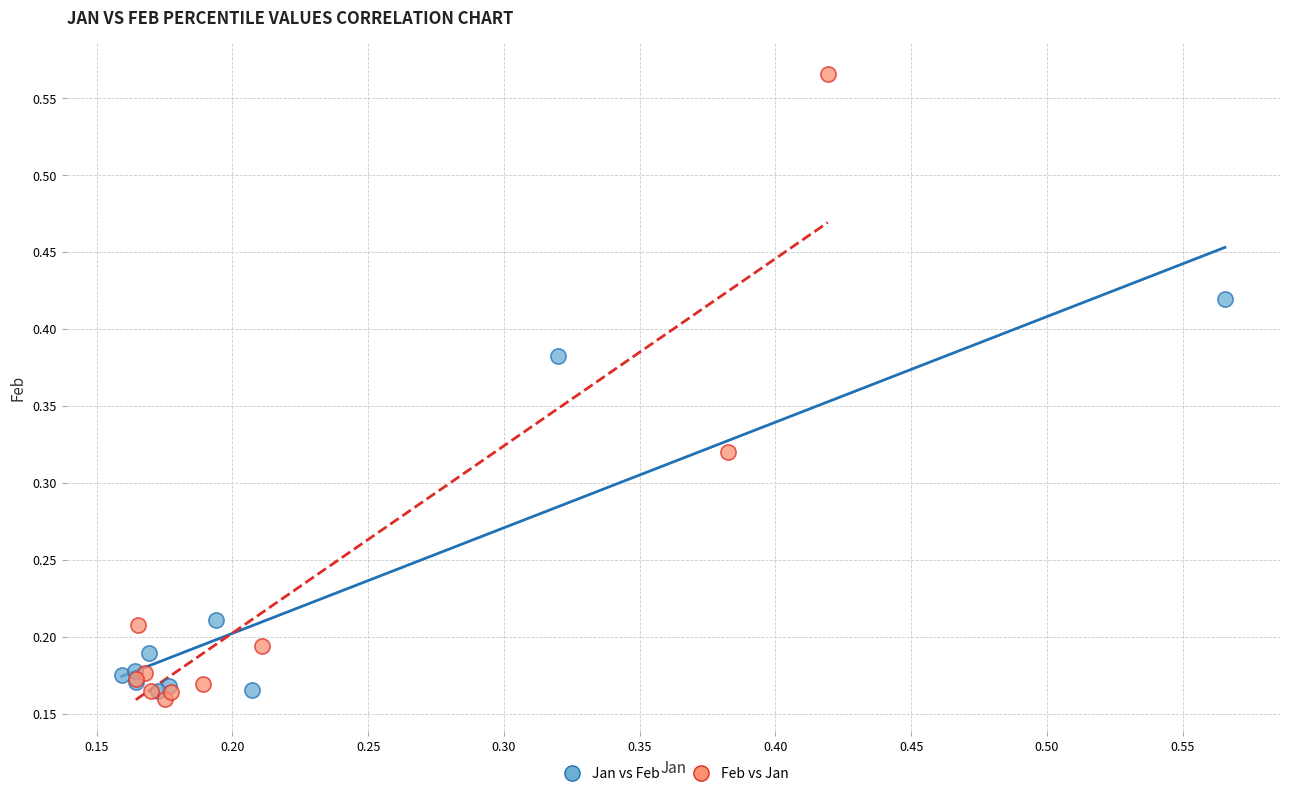

Which series contains the highest Y value?

Feb vs Jan